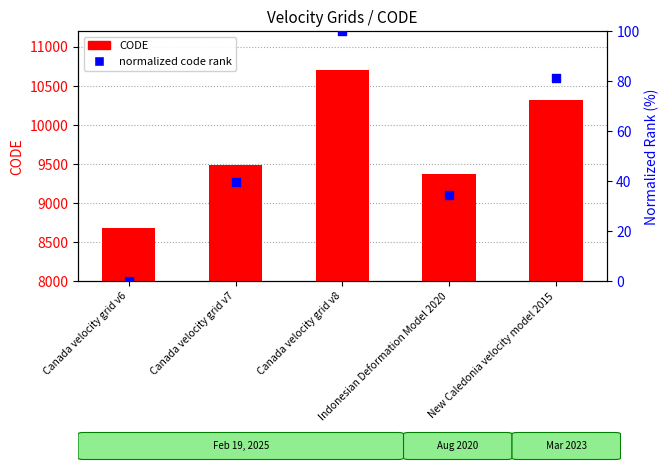

At how many categories does at least one series exceed 534?

5